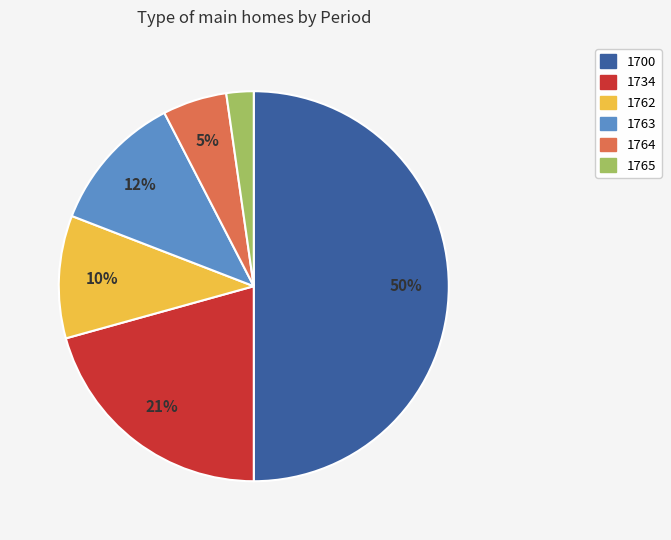

Is it true that 1764 is 13% of the pie?

False